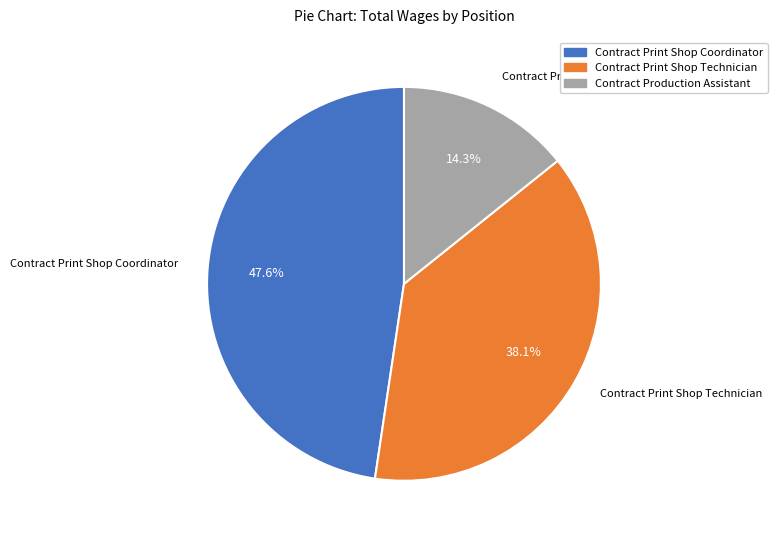

Rank the categories by value from highest to lowest.

Contract Print Shop Coordinator, Contract Print Shop Technician, Contract Production Assistant